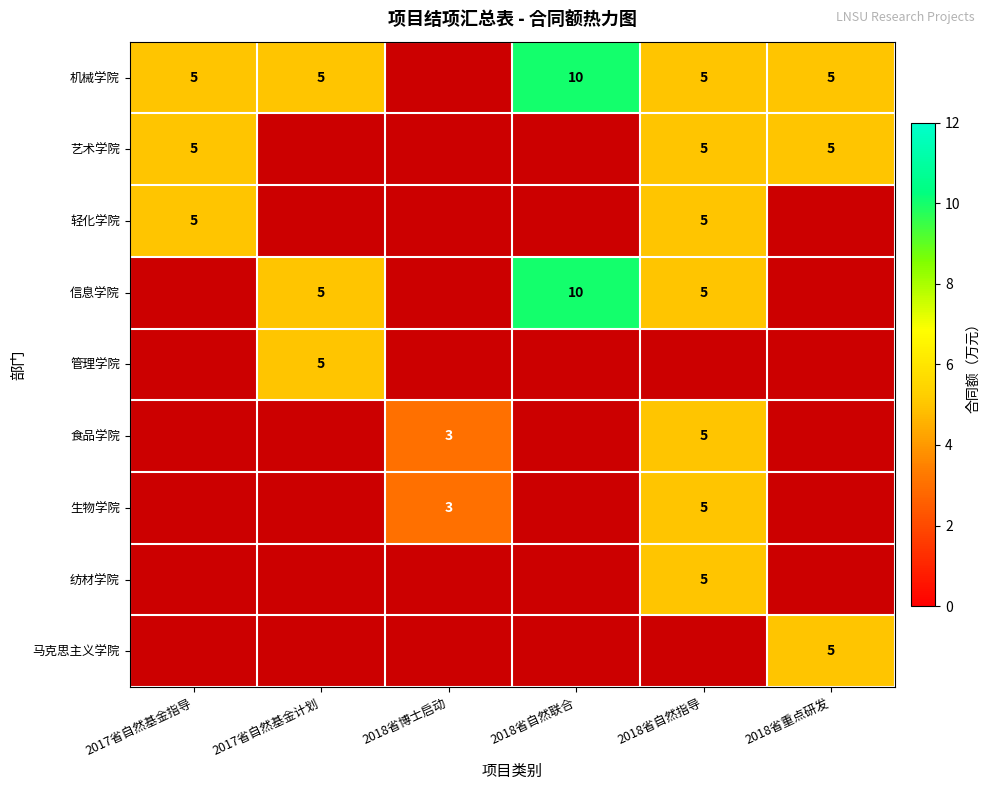

Is it true that 机械学院 equals 10 at 2018省自然联合?

True